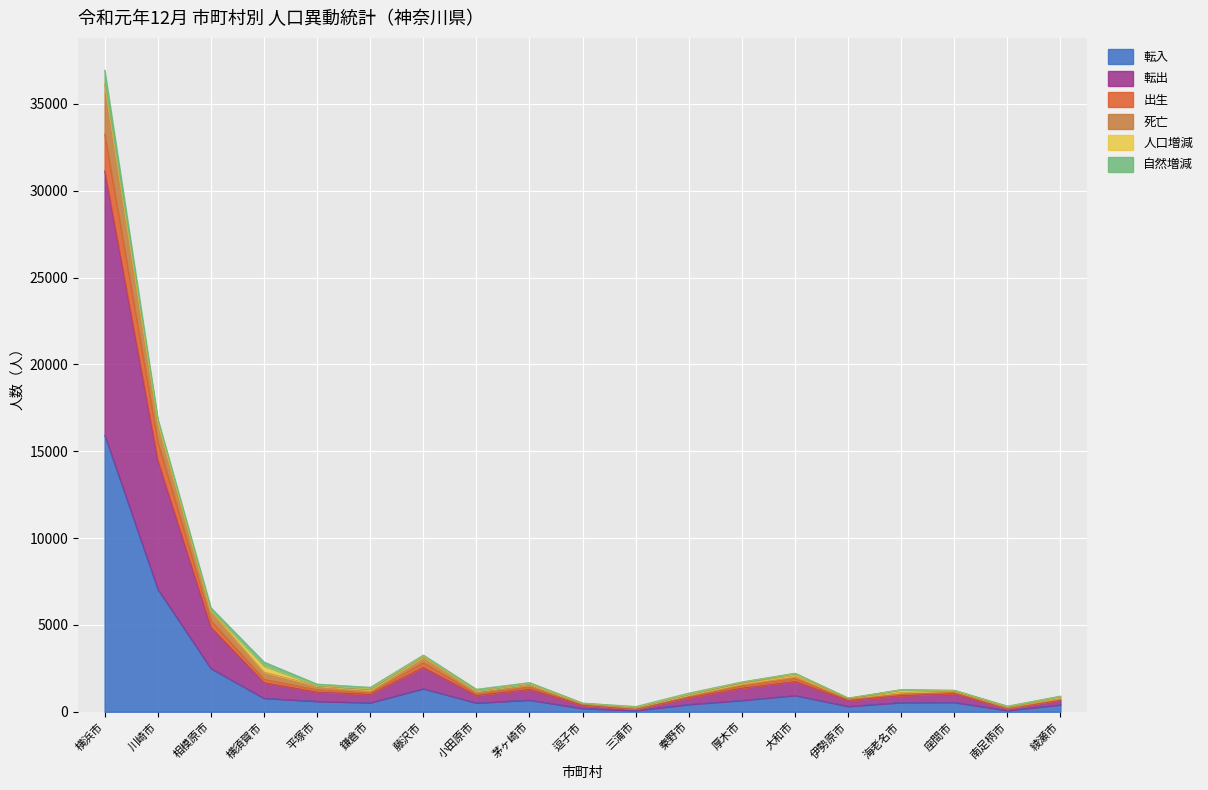

What is the total value across all series at 川崎市?

16868